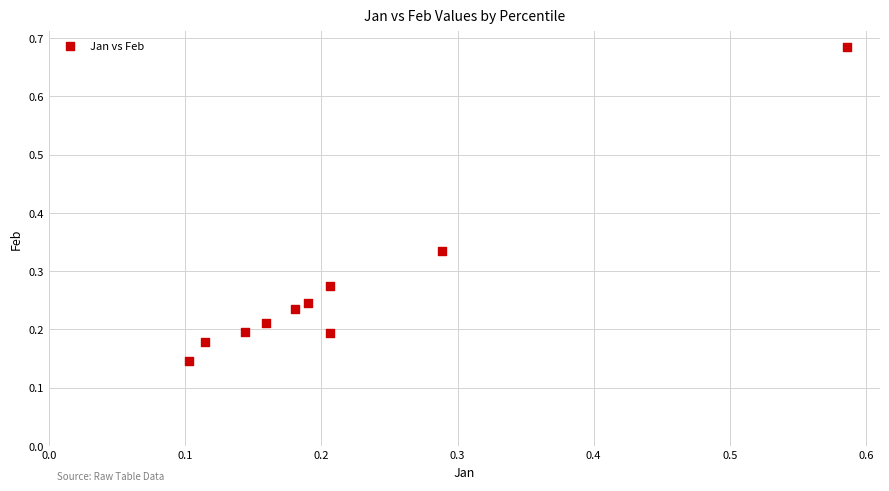

What is the range of X values (max minus min)?

0.5